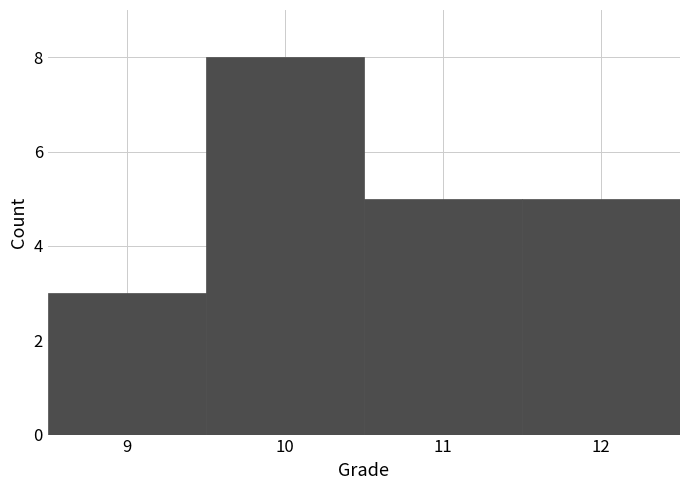

Over which range of the x-axis is the bar tallest?

9.5 to 10.5